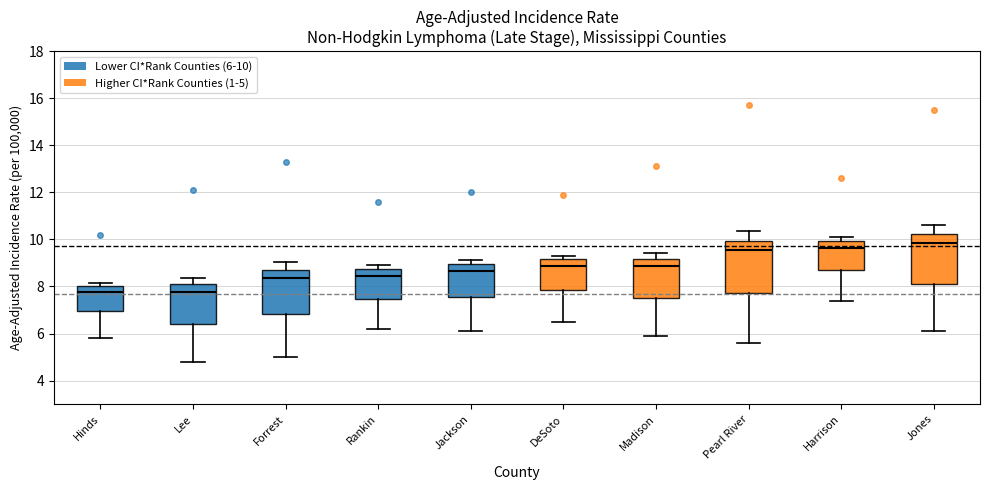

Reading left to right, transcribe this box plot: for each box, give where its median line is, the range the box spans, and where its two whiskers end, as read against the y-axis. The values are not printed on the chart, so give them approximately, as read against the axis.

Hinds: median 7.8, box 7.0 to 8.0, whiskers 5.8 to 8.2
Lee: median 7.8, box 6.4 to 8.0, whiskers 4.8 to 8.4
Forrest: median 8.4, box 6.8 to 8.8, whiskers 5.0 to 9.0
Rankin: median 8.4, box 7.4 to 8.8, whiskers 6.2 to 9.0
Jackson: median 8.6, box 7.6 to 9.0, whiskers 6.2 to 9.2
DeSoto: median 8.8, box 7.8 to 9.2, whiskers 6.6 to 9.4
Madison: median 8.8, box 7.6 to 9.2, whiskers 6.0 to 9.4
Pearl River: median 9.6, box 7.8 to 10.0, whiskers 5.6 to 10.4
Harrison: median 9.6, box 8.6 to 10.0, whiskers 7.4 to 10.0 (just above the box's upper edge)
Jones: median 9.8, box 8.2 to 10.2, whiskers 6.2 to 10.6